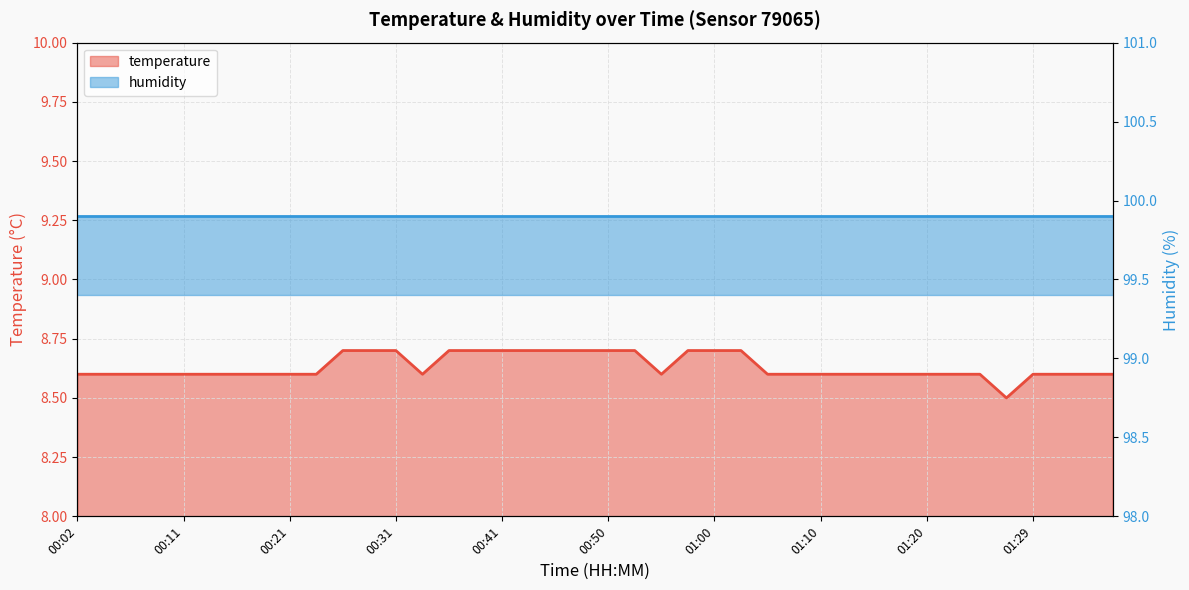

At which category does the chart reach its peak across all series?

00:26